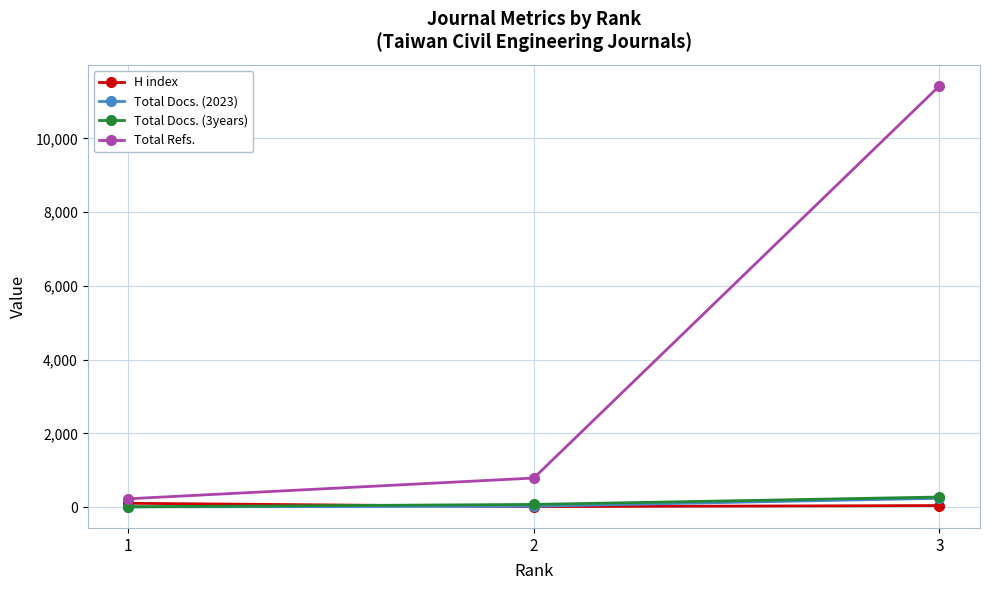

What are all the series names shown in the legend?

H index, Total Docs. (2023), Total Docs. (3years), Total Refs.